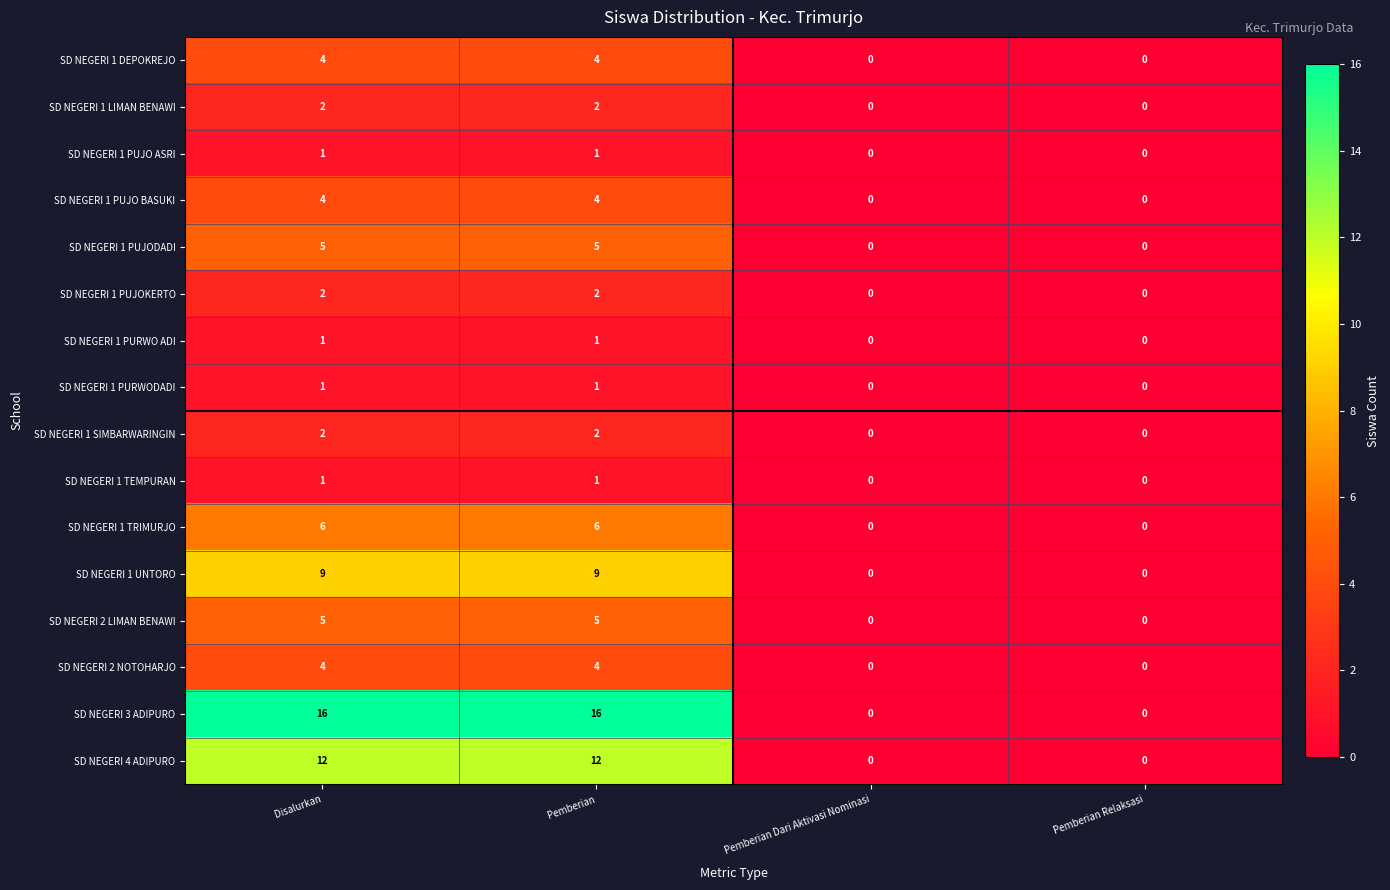

How many distinct data groups are displayed?

16